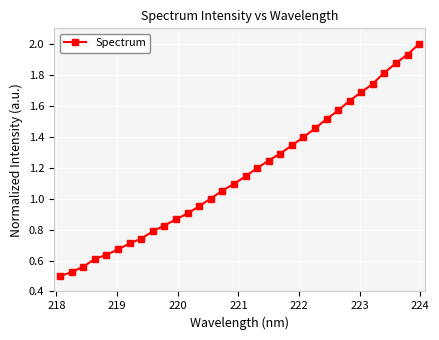

What is the difference between the second highest and second lowest values?

1.4